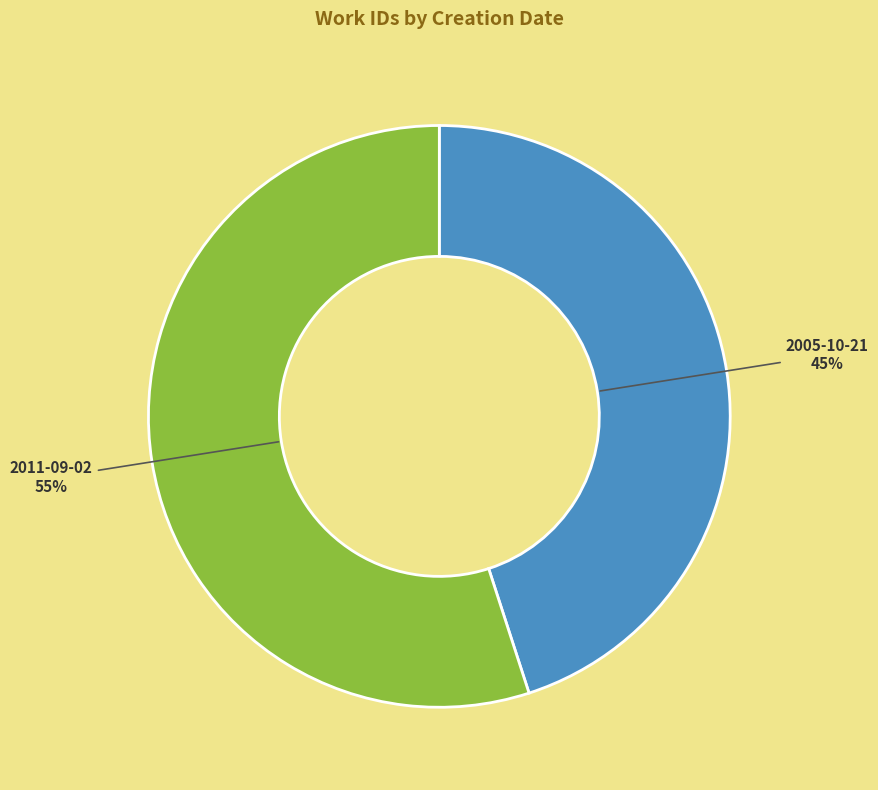

What percentage is the 2005-10-21 slice, to the nearest percent?

45%